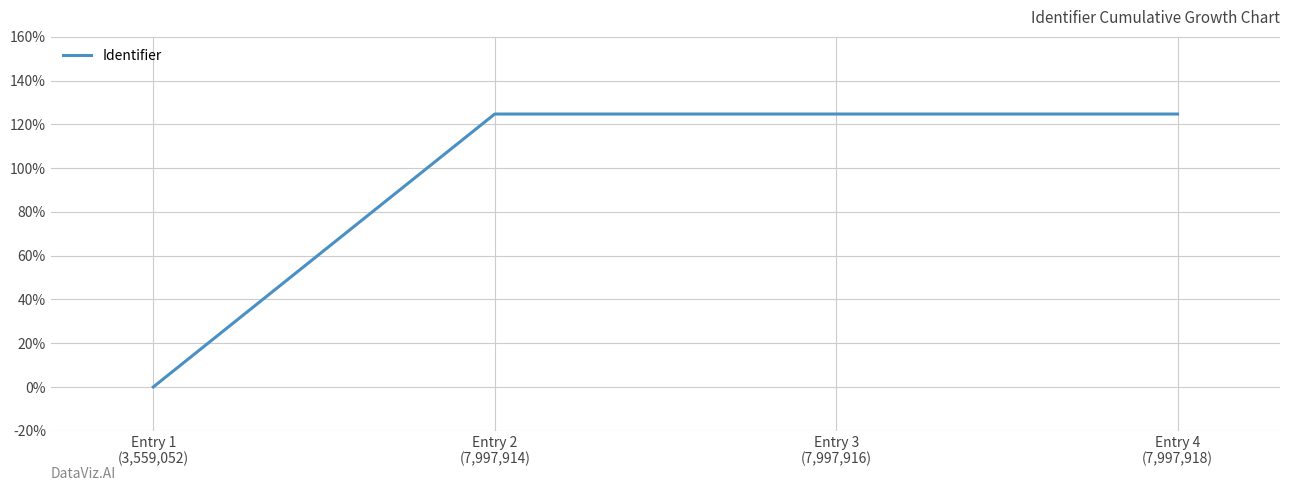

The chart shows a value of 28.0 at Entry 3
(7,997,916). True or false?

False